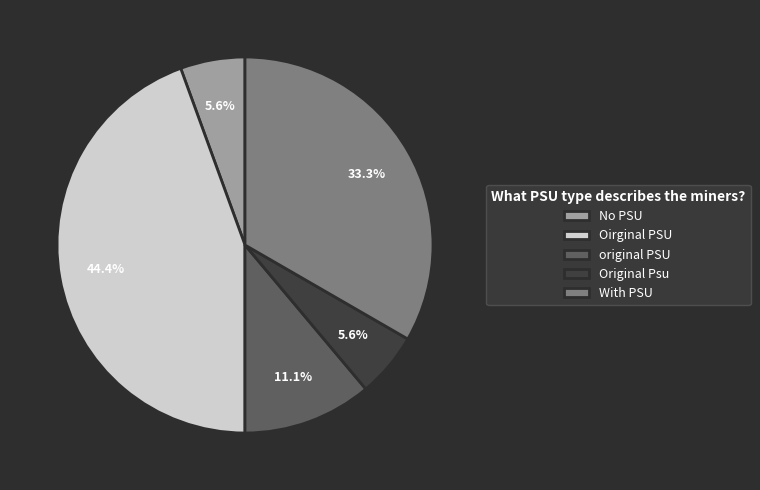

Count the number of slices in the pie.

5